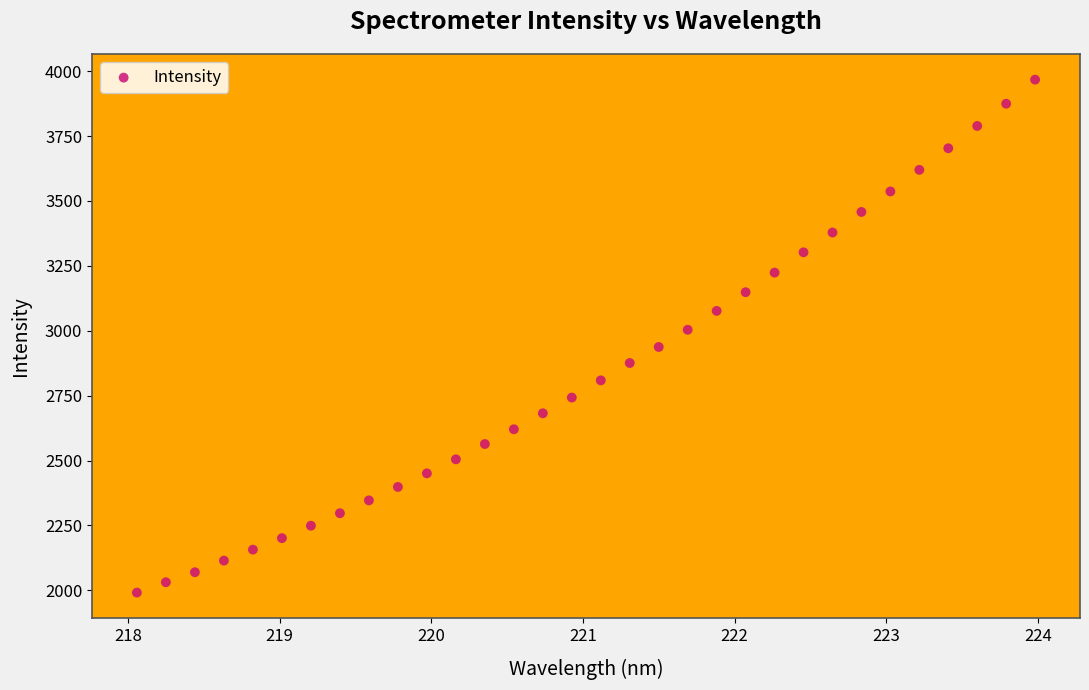

What is the range of Y values (max minus min)?

1975.7